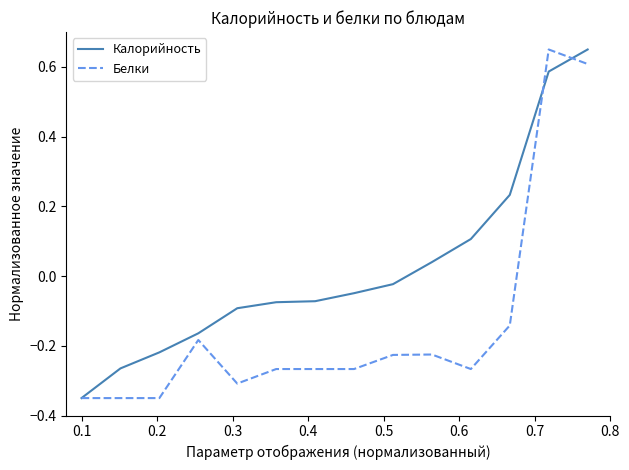

True or false: Калорийность and Белки intersect in this chart.

True